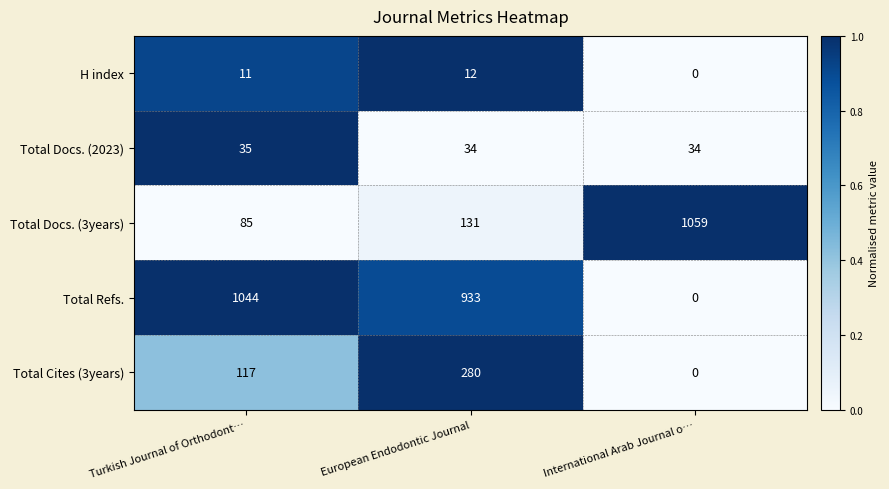

Rank the series by their maximum value, from highest to lowest.

Total Docs. (3years), Total Refs., Total Cites (3years), Total Docs. (2023), H index